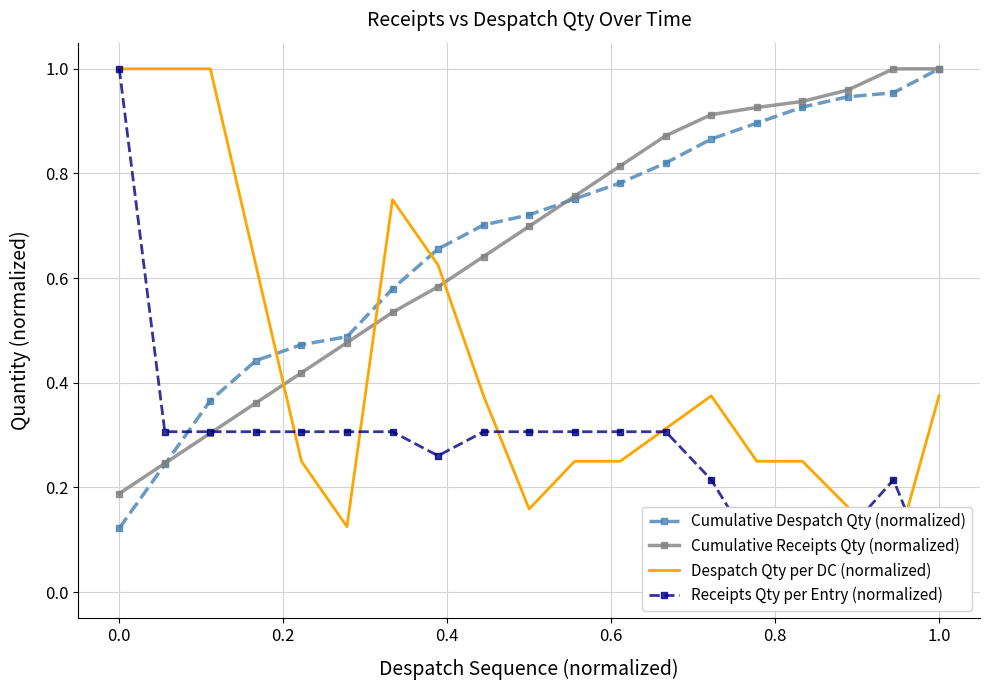

Which series ends up on top after the final intersection of Cumulative Receipts Qty (normalized) and Despatch Qty per DC (normalized)?

Cumulative Receipts Qty (normalized)